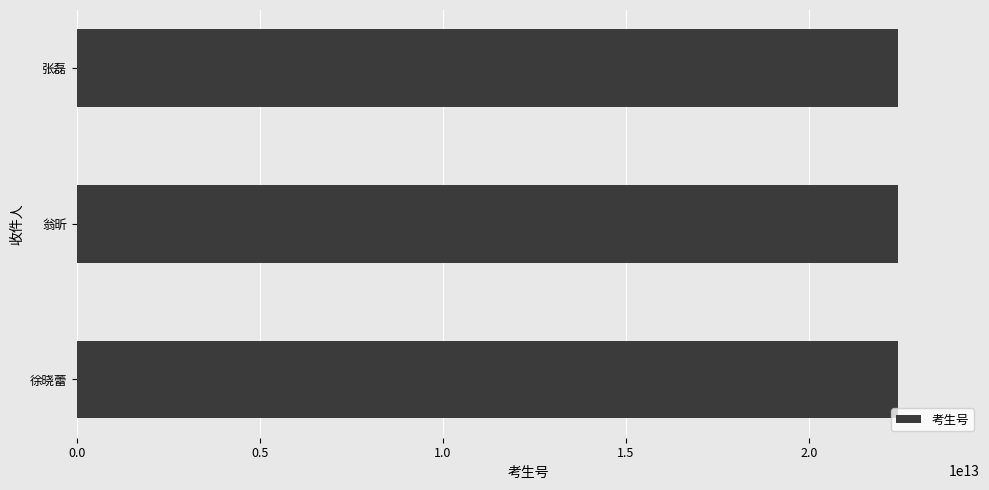

Is it true that the value at 张磊 is 22429601111962?

True